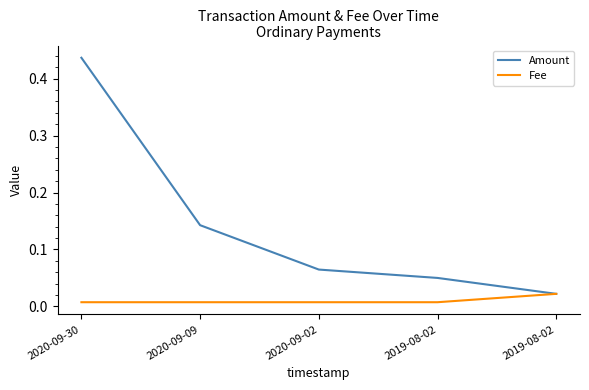

How many lines are shown in the chart?

2